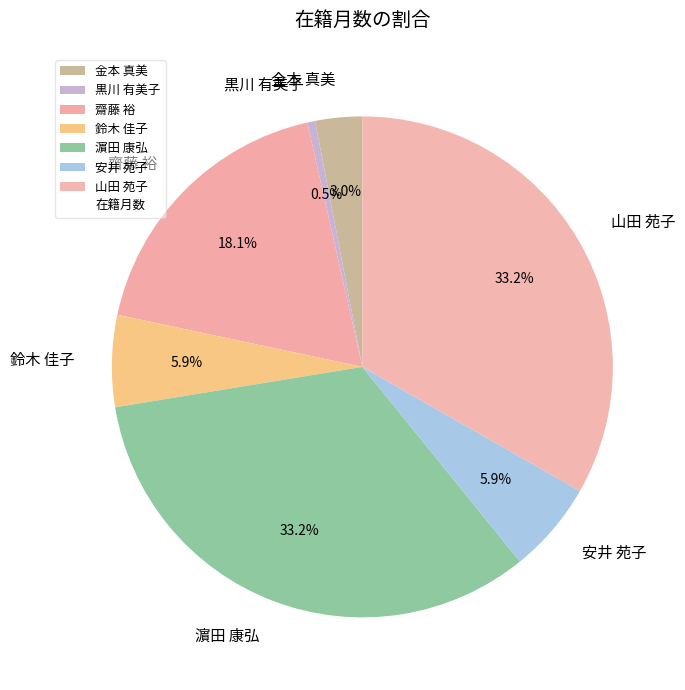

Combined, what portion of the pie is 金本 真美 and 黒川 有美子?

3.5%